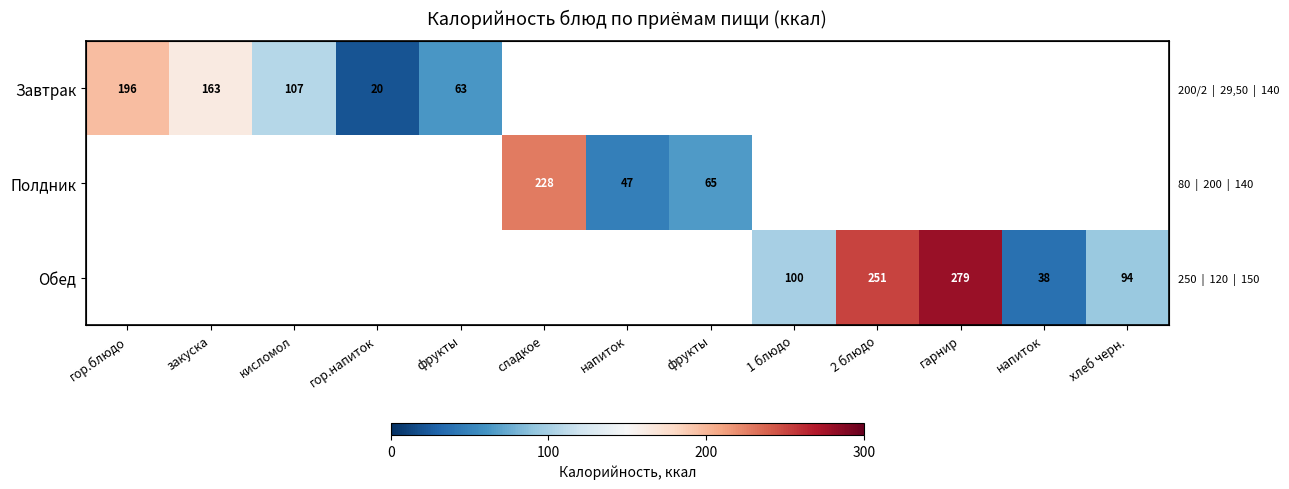

How many values in Полдник are above zero?

3